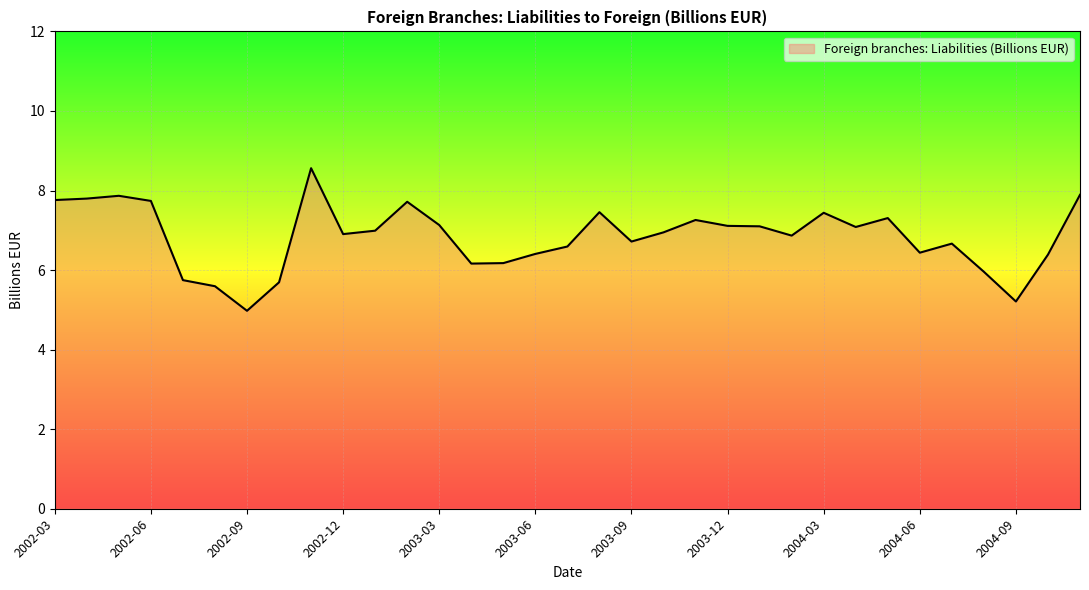

Does the chart have visible grid lines?

Yes